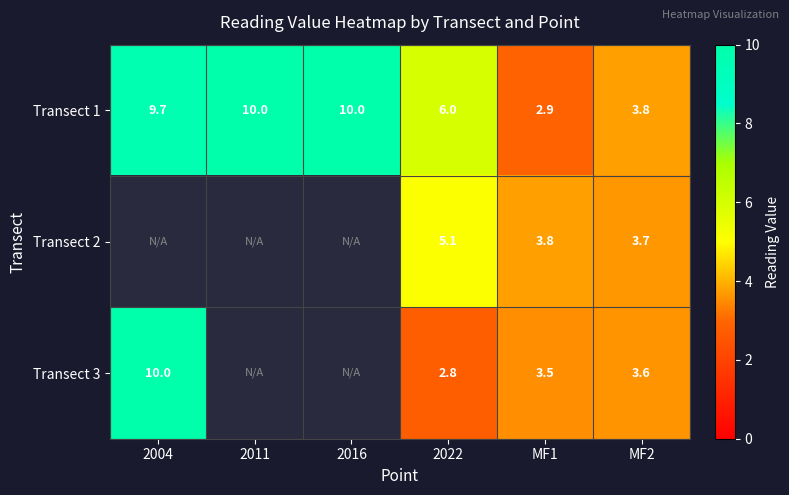

Which category has the lowest value in the Transect 3 series?

2022